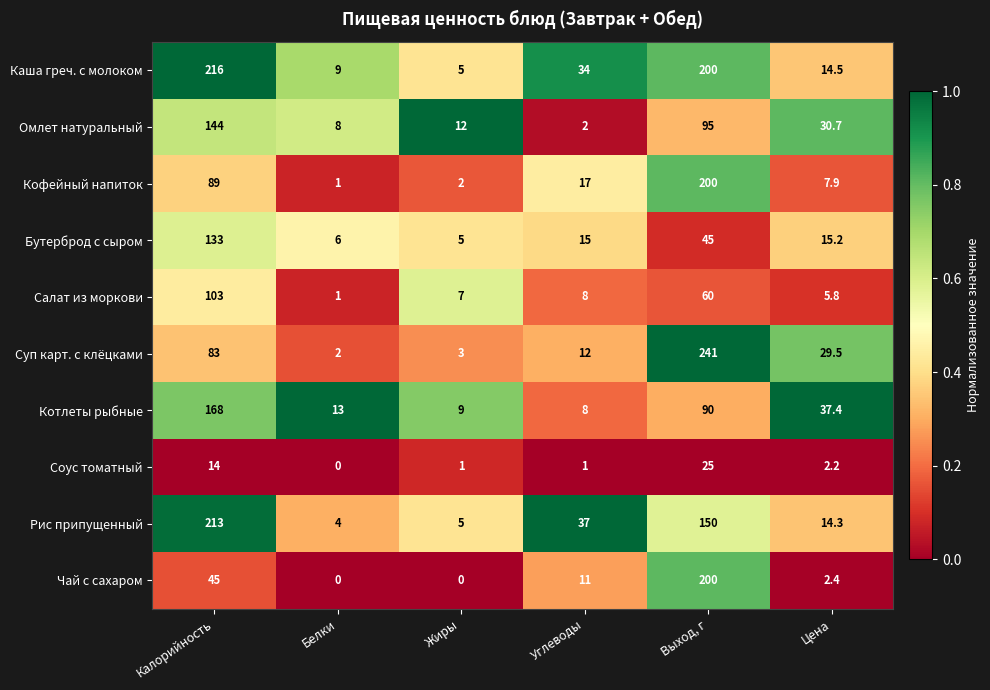

What is the sum of all Соус томатный values?

43.2